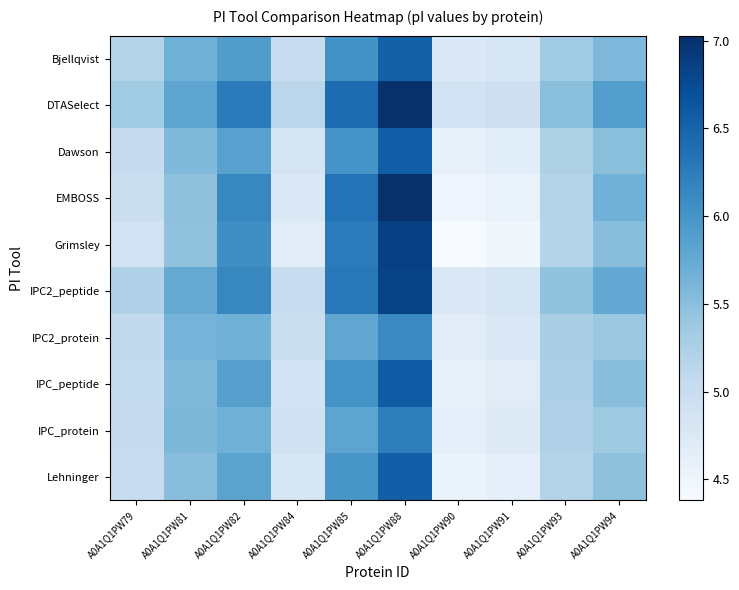

Reading left to right, what are all the values shown in this chart?

Bjellqvist: A0A1Q1PW79=5.2	A0A1Q1PW81=5.7	A0A1Q1PW82=5.9	A0A1Q1PW84=5.0	A0A1Q1PW85=6.0	A0A1Q1PW88=6.5	A0A1Q1PW90=4.7	A0A1Q1PW91=4.8	A0A1Q1PW93=5.3	A0A1Q1PW94=5.6
DTASelect: A0A1Q1PW79=5.3	A0A1Q1PW81=5.8	A0A1Q1PW82=6.3	A0A1Q1PW84=5.1	A0A1Q1PW85=6.4	A0A1Q1PW88=7.0	A0A1Q1PW90=4.9	A0A1Q1PW91=4.9	A0A1Q1PW93=5.5	A0A1Q1PW94=5.9
Dawson: A0A1Q1PW79=5.0	A0A1Q1PW81=5.6	A0A1Q1PW82=5.9	A0A1Q1PW84=4.9	A0A1Q1PW85=6.0	A0A1Q1PW88=6.6	A0A1Q1PW90=4.6	A0A1Q1PW91=4.7	A0A1Q1PW93=5.2	A0A1Q1PW94=5.5
EMBOSS: A0A1Q1PW79=5.0	A0A1Q1PW81=5.5	A0A1Q1PW82=6.1	A0A1Q1PW84=4.7	A0A1Q1PW85=6.3	A0A1Q1PW88=7.0	A0A1Q1PW90=4.5	A0A1Q1PW91=4.6	A0A1Q1PW93=5.2	A0A1Q1PW94=5.7
Grimsley: A0A1Q1PW79=4.9	A0A1Q1PW81=5.5	A0A1Q1PW82=6.1	A0A1Q1PW84=4.7	A0A1Q1PW85=6.2	A0A1Q1PW88=6.9	A0A1Q1PW90=4.4	A0A1Q1PW91=4.5	A0A1Q1PW93=5.2	A0A1Q1PW94=5.5
IPC2_peptide: A0A1Q1PW79=5.2	A0A1Q1PW81=5.7	A0A1Q1PW82=6.1	A0A1Q1PW84=5.0	A0A1Q1PW85=6.3	A0A1Q1PW88=6.8	A0A1Q1PW90=4.7	A0A1Q1PW91=4.8	A0A1Q1PW93=5.4	A0A1Q1PW94=5.8
IPC2_protein: A0A1Q1PW79=5.1	A0A1Q1PW81=5.6	A0A1Q1PW82=5.7	A0A1Q1PW84=5.0	A0A1Q1PW85=5.8	A0A1Q1PW88=6.1	A0A1Q1PW90=4.7	A0A1Q1PW91=4.8	A0A1Q1PW93=5.3	A0A1Q1PW94=5.4
IPC_peptide: A0A1Q1PW79=5.1	A0A1Q1PW81=5.6	A0A1Q1PW82=5.9	A0A1Q1PW84=4.9	A0A1Q1PW85=6.0	A0A1Q1PW88=6.6	A0A1Q1PW90=4.6	A0A1Q1PW91=4.7	A0A1Q1PW93=5.2	A0A1Q1PW94=5.5
IPC_protein: A0A1Q1PW79=5.0	A0A1Q1PW81=5.6	A0A1Q1PW82=5.7	A0A1Q1PW84=4.9	A0A1Q1PW85=5.8	A0A1Q1PW88=6.2	A0A1Q1PW90=4.6	A0A1Q1PW91=4.7	A0A1Q1PW93=5.2	A0A1Q1PW94=5.4
Lehninger: A0A1Q1PW79=5.0	A0A1Q1PW81=5.5	A0A1Q1PW82=5.8	A0A1Q1PW84=4.8	A0A1Q1PW85=6.0	A0A1Q1PW88=6.6	A0A1Q1PW90=4.5	A0A1Q1PW91=4.6	A0A1Q1PW93=5.2	A0A1Q1PW94=5.5